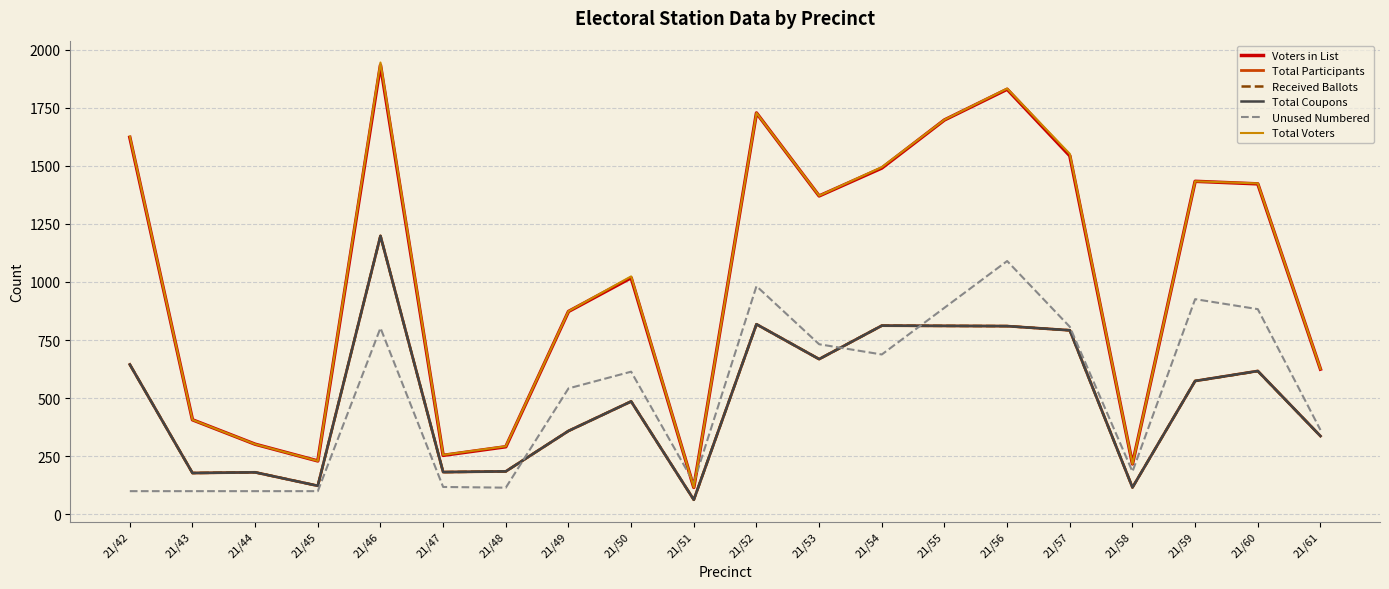

What is the value of the Total Voters point at the 20th from the left?

626